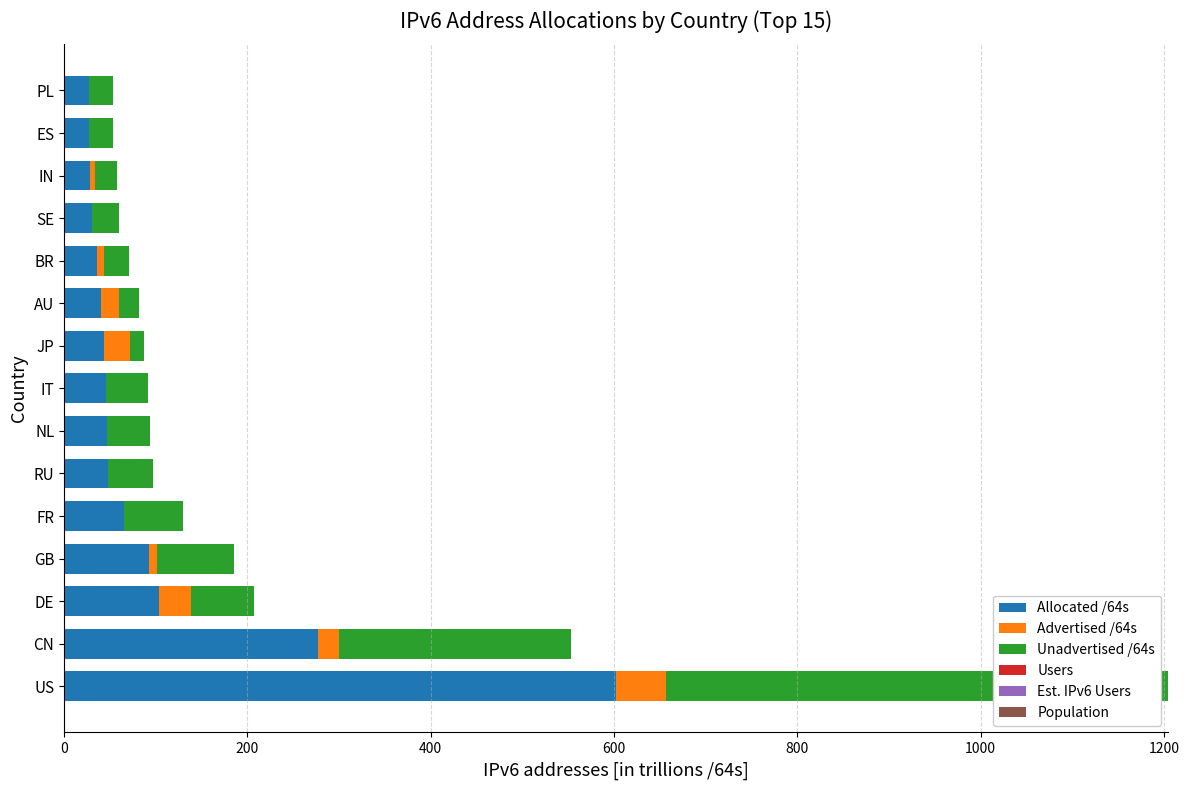

What is the maximum value for Allocated /64s?

602.0